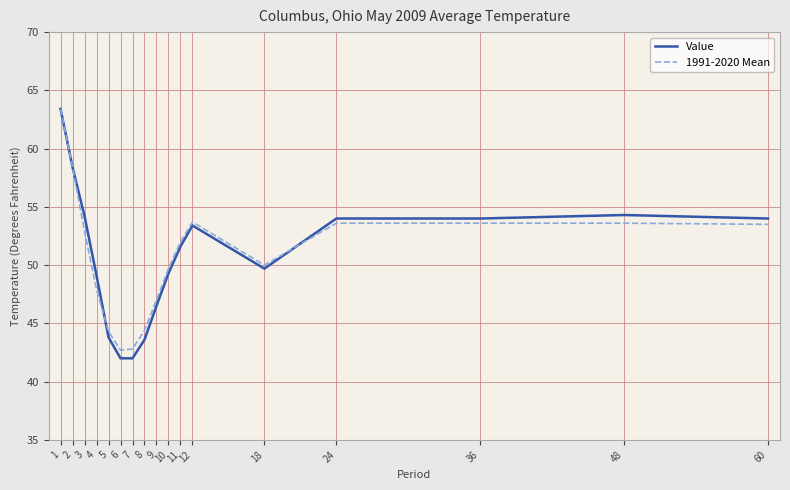

At which category does 1991-2020 Mean reach its first local peak?

12